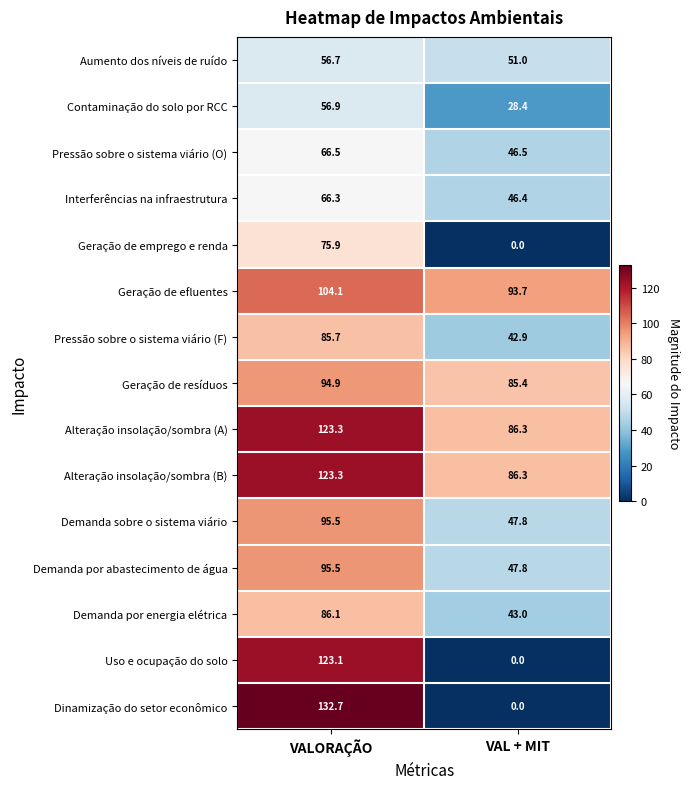

What is the average value of the Pressão sobre o sistema viário (O) series?

56.5